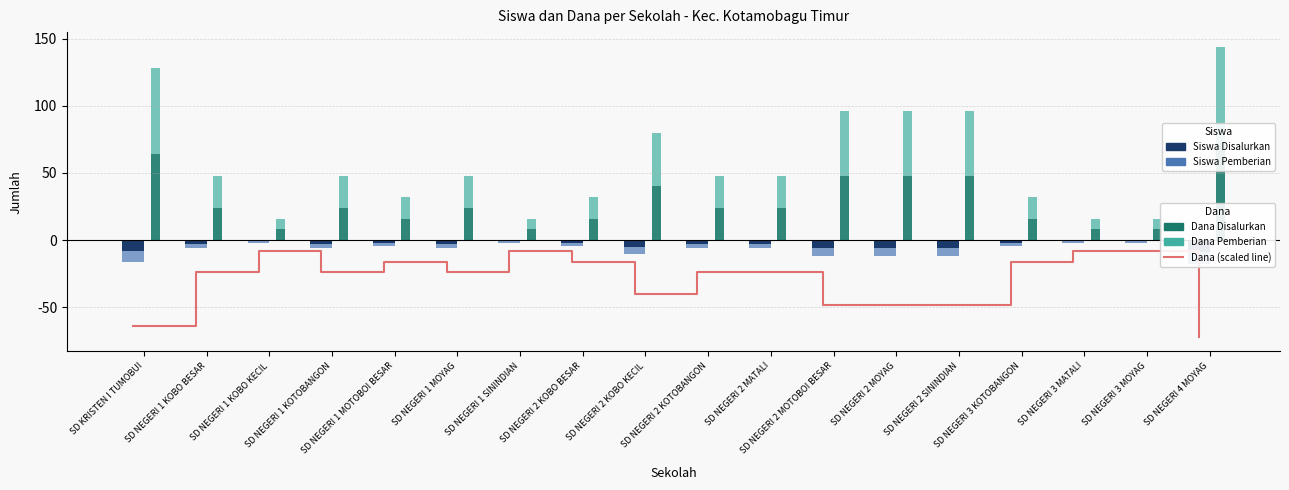

The value of Dana Disalurkan at SD NEGERI 3 MOYAG is 8.0. True or false?

True